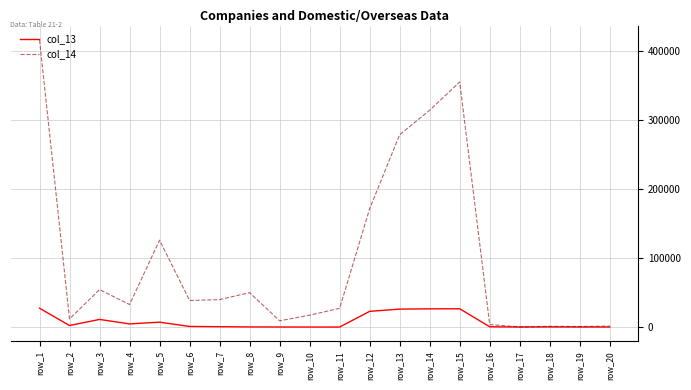

Which series has the widest spread of values?

col_14